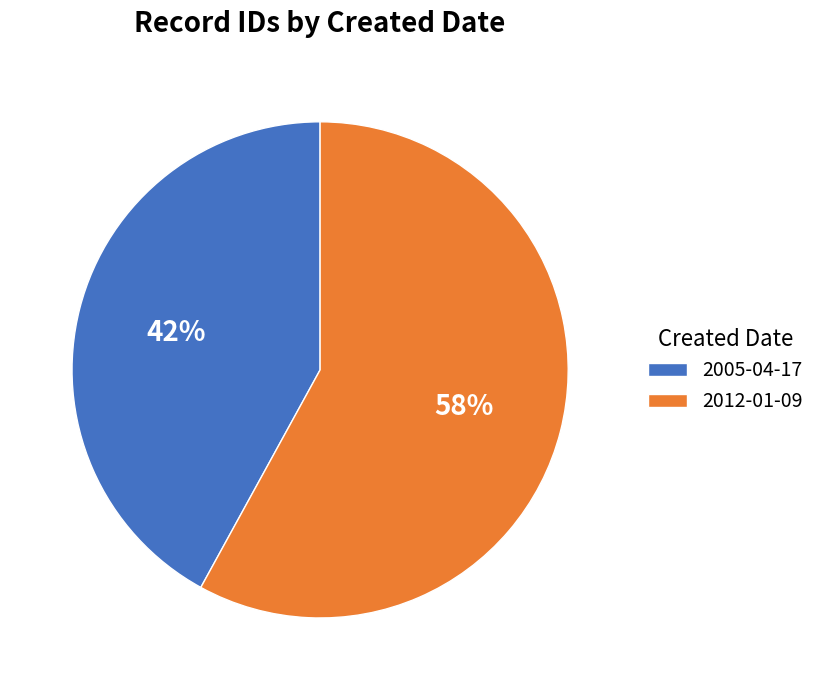

How many slices are in this pie chart?

2